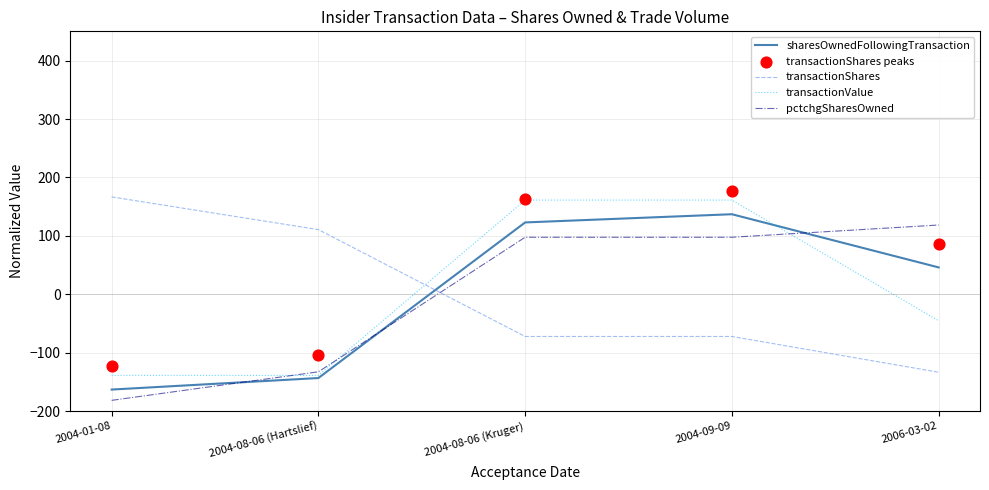

At how many categories does at least one series exceed -27?

5